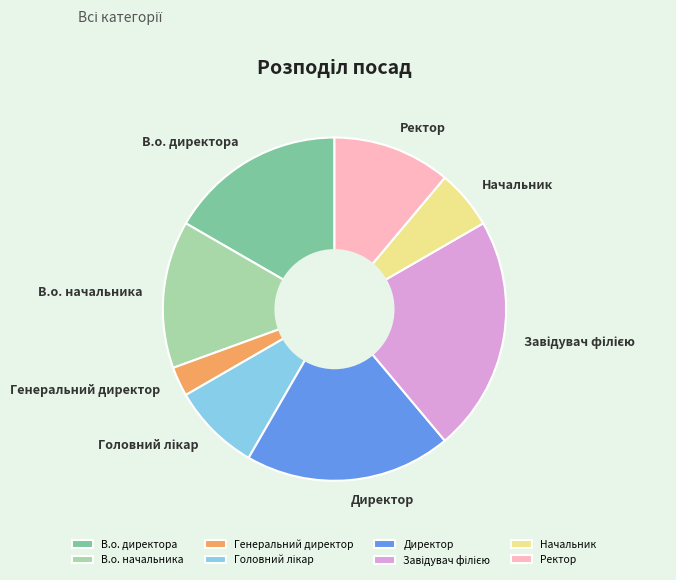

Which slice is the smallest?

Генеральний директор